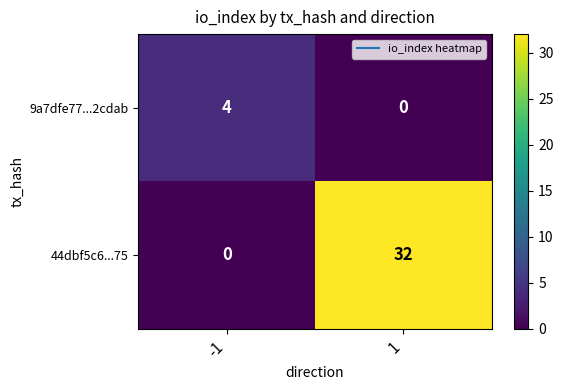

Between -1 and 1, which series saw the biggest shift?

44dbf5c6...75